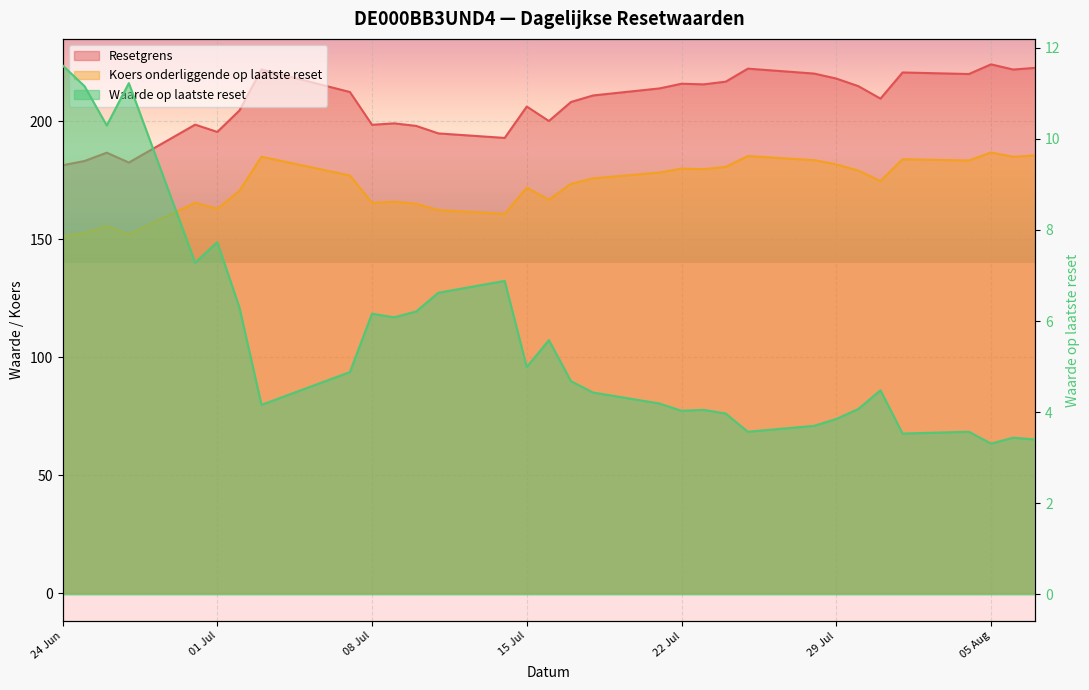

What position from the right is 2025-08-01?

5